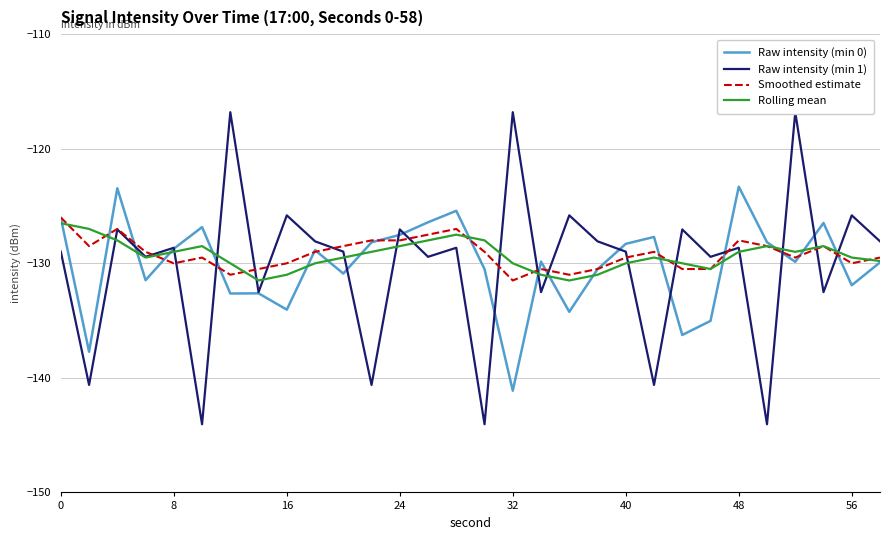

How many lines are shown in the chart?

4